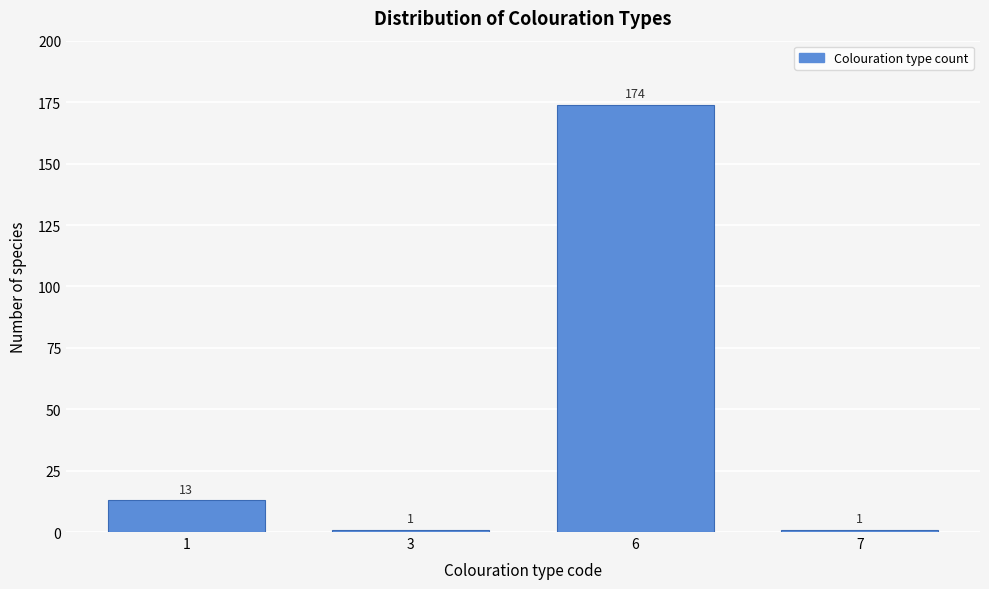

Reading right to left, transcribe all the data shown in this chart.

7=1	6=174	3=1	1=13